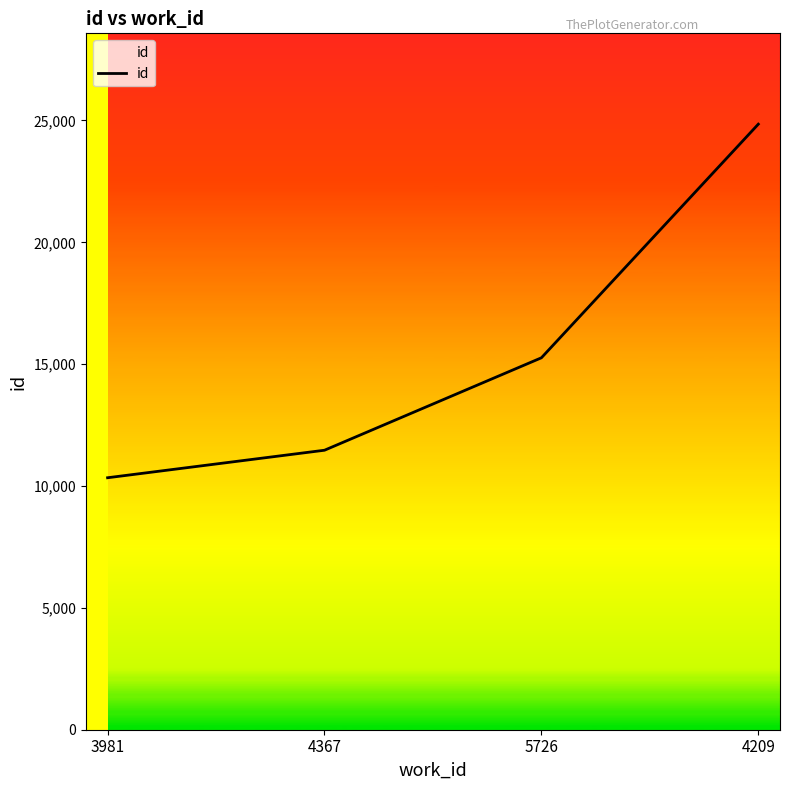

Is it true that the value at 4209 is 40239?

False